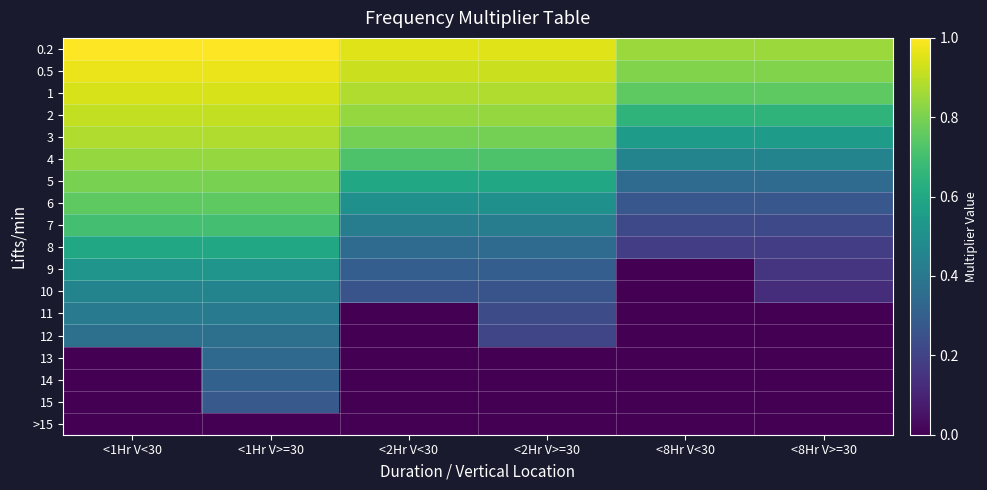

What is the difference between the highest and lowest values at <8Hr V>=30?

0.8